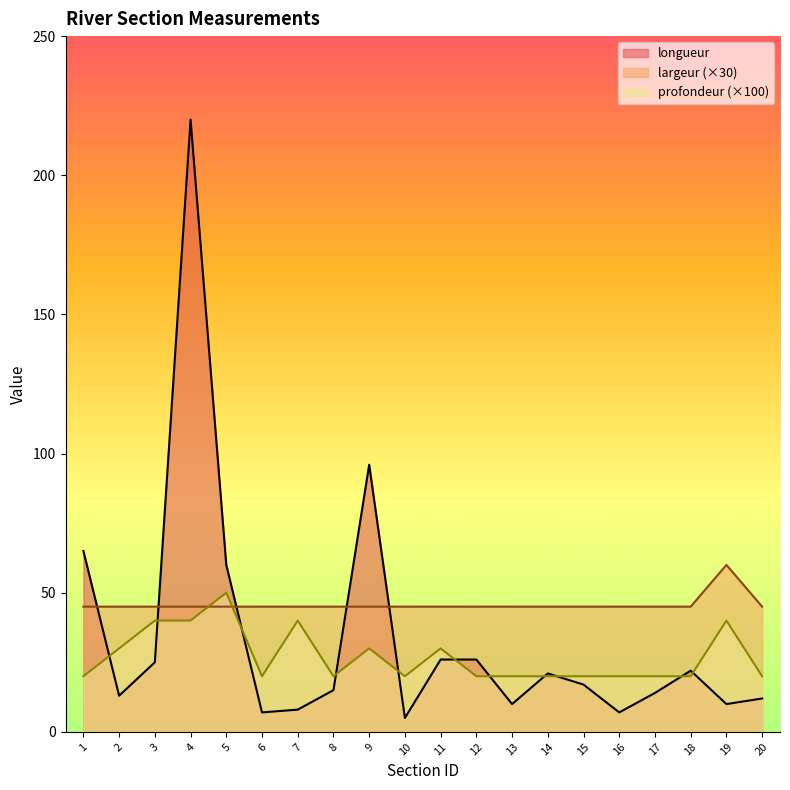

Where do profondeur and longueur first cross each other?

1 and 2